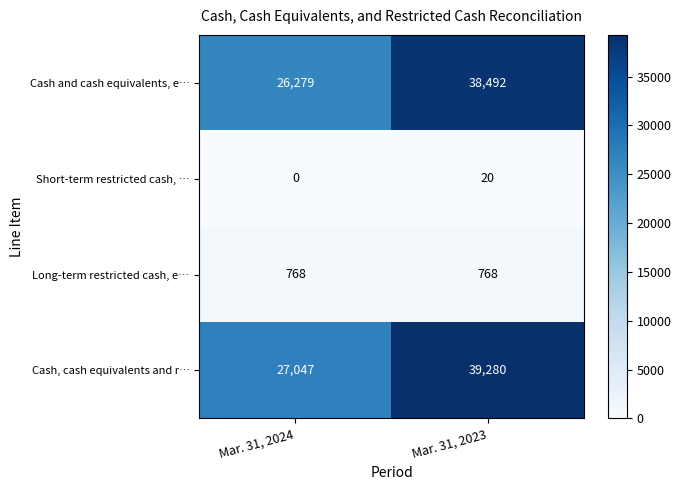

The Cash and cash equivalents, e… series shows 38492 at Mar. 31, 2023. True or false?

True